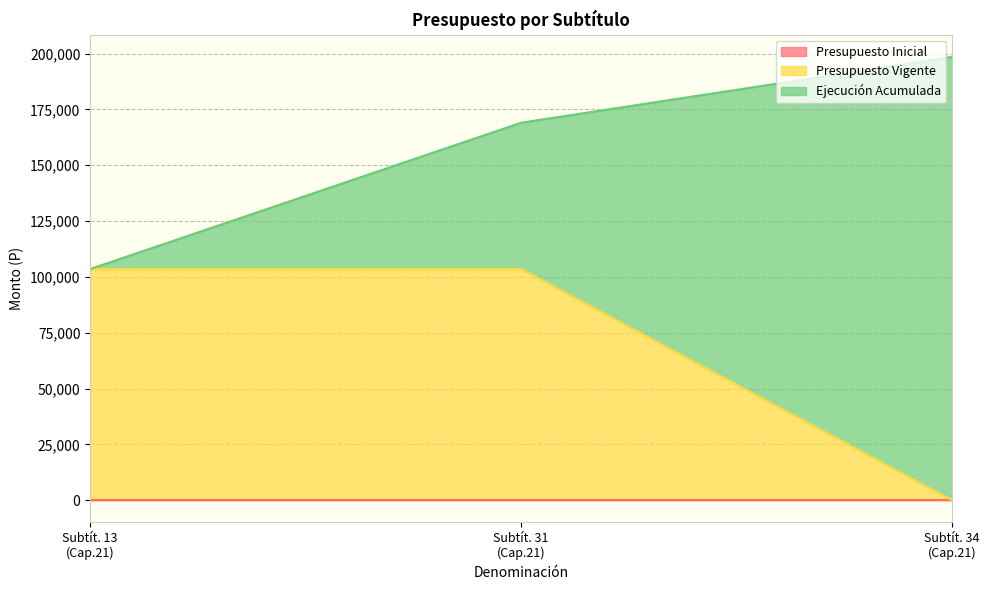

List the series in order of their peak value, highest first.

Ejecución Acumulada, Presupuesto Vigente, Presupuesto Inicial